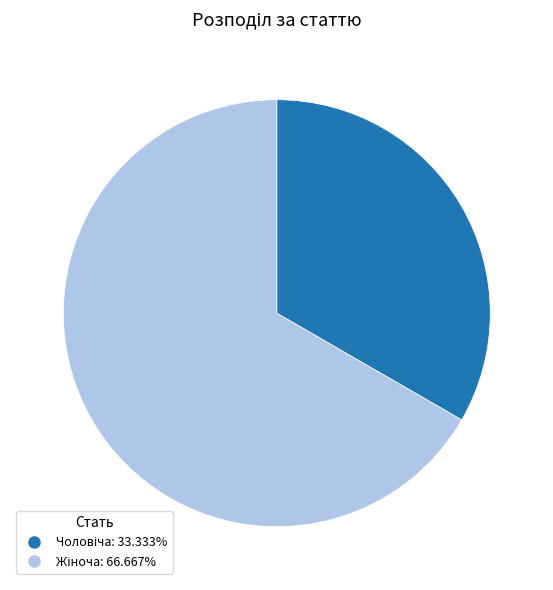

Is there a majority slice in this chart?

Yes